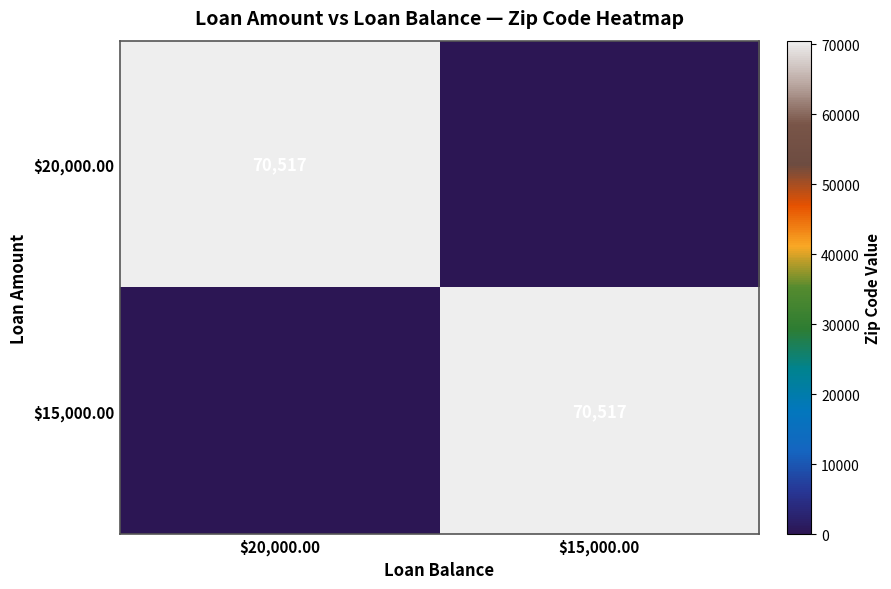

Where is $20,000.00 nearest to the value 35258?

$15,000.00